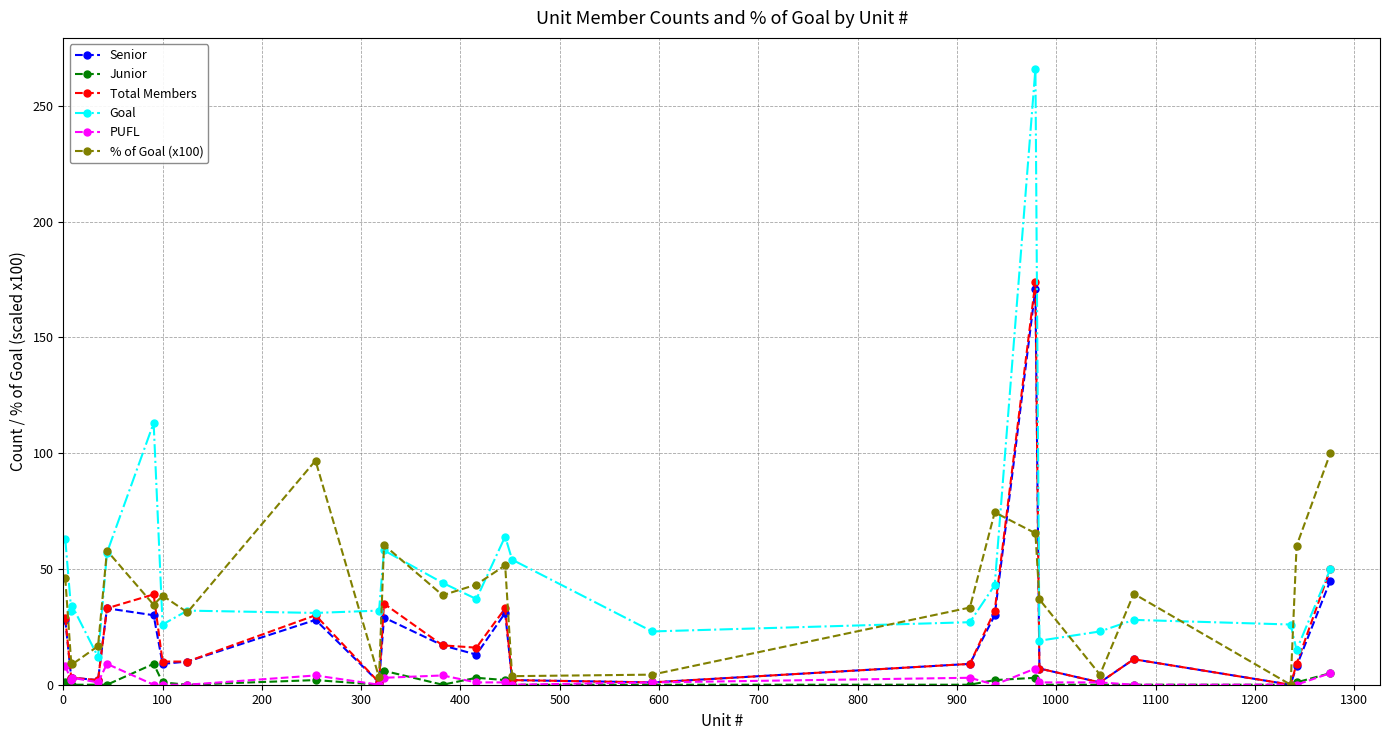

True or false: Goal has more than 2 interior local peaks.

True